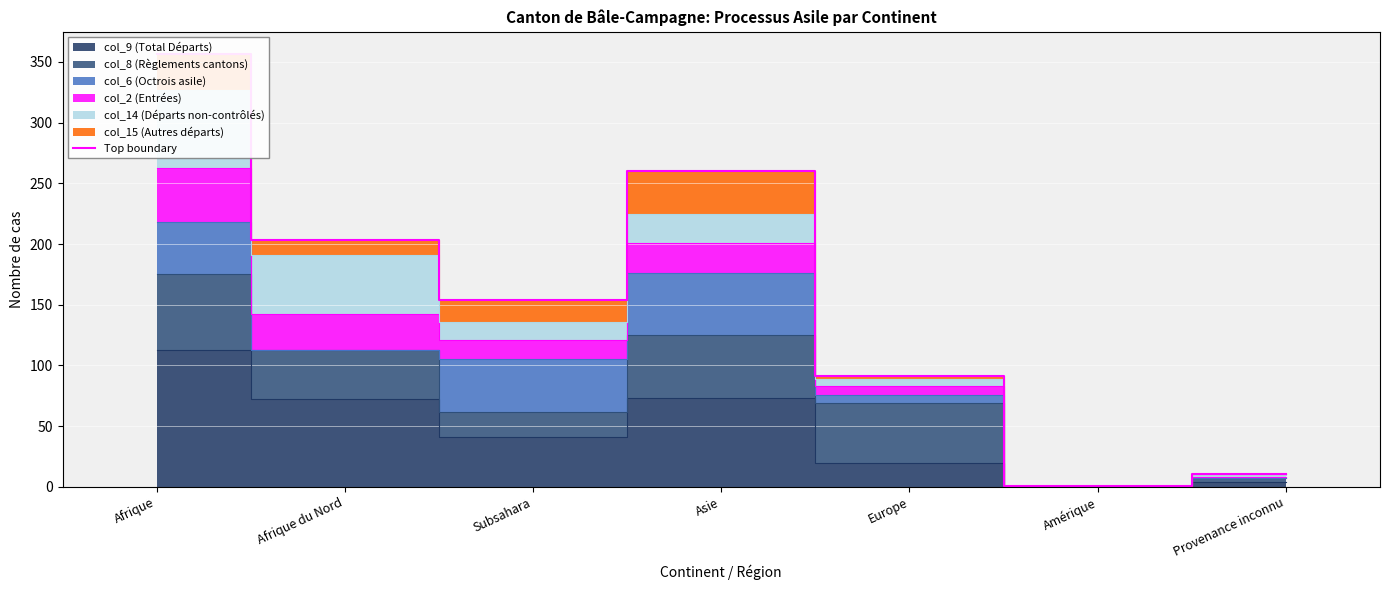

How many interior local peaks (higher than both neighbors) does the data have?

1